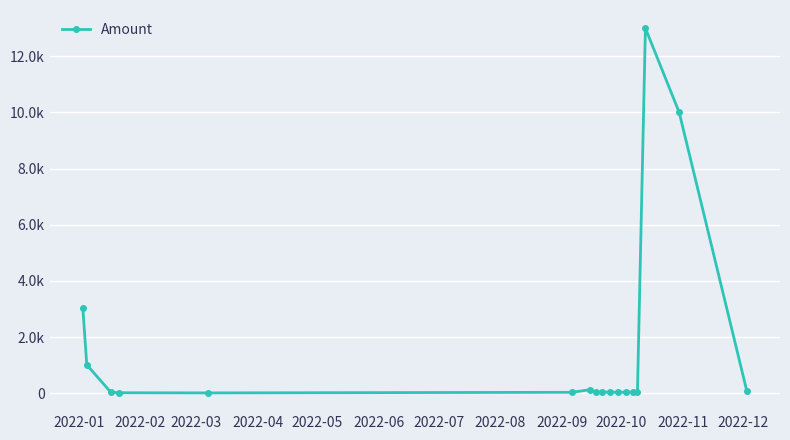

Does the chart have visible grid lines?

Yes